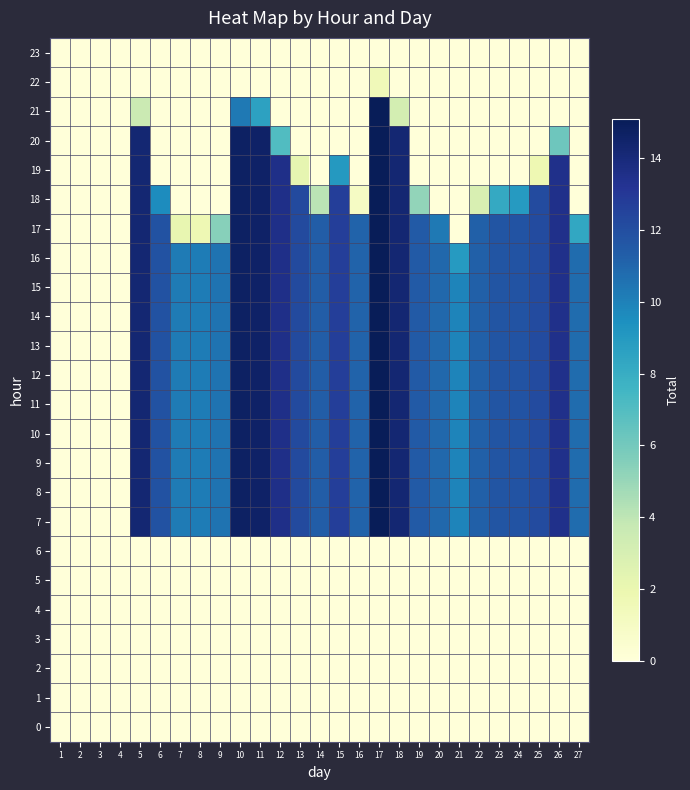

Reading left to right, transcribe all the data shown in this chart.

0: 1=0.0	2=0.0	3=0.0	4=0.0	5=0.0	6=0.0	7=0.0	8=0.0	9=0.0	10=0.0	11=0.0	12=0.0	13=0.0	14=0.0	15=0.0	16=0.0	17=0.0	18=0.0	19=0.0	20=0.0	21=0.0	22=0.0	23=0.0	24=0.0	25=0.0	26=0.0	27=0.0
1: 1=0.0	2=0.0	3=0.0	4=0.0	5=0.0	6=0.0	7=0.0	8=0.0	9=0.0	10=0.0	11=0.0	12=0.0	13=0.0	14=0.0	15=0.0	16=0.0	17=0.0	18=0.0	19=0.0	20=0.0	21=0.0	22=0.0	23=0.0	24=0.0	25=0.0	26=0.0	27=0.0
2: 1=0.0	2=0.0	3=0.0	4=0.0	5=0.0	6=0.0	7=0.0	8=0.0	9=0.0	10=0.0	11=0.0	12=0.0	13=0.0	14=0.0	15=0.0	16=0.0	17=0.0	18=0.0	19=0.0	20=0.0	21=0.0	22=0.0	23=0.0	24=0.0	25=0.0	26=0.0	27=0.0
3: 1=0.0	2=0.0	3=0.0	4=0.0	5=0.0	6=0.0	7=0.0	8=0.0	9=0.0	10=0.0	11=0.0	12=0.0	13=0.0	14=0.0	15=0.0	16=0.0	17=0.0	18=0.0	19=0.0	20=0.0	21=0.0	22=0.0	23=0.0	24=0.0	25=0.0	26=0.0	27=0.0
4: 1=0.0	2=0.0	3=0.0	4=0.0	5=0.0	6=0.0	7=0.0	8=0.0	9=0.0	10=0.0	11=0.0	12=0.0	13=0.0	14=0.0	15=0.0	16=0.0	17=0.0	18=0.0	19=0.0	20=0.0	21=0.0	22=0.0	23=0.0	24=0.0	25=0.0	26=0.0	27=0.0
5: 1=0.0	2=0.0	3=0.0	4=0.0	5=0.0	6=0.0	7=0.0	8=0.0	9=0.0	10=0.0	11=0.0	12=0.0	13=0.0	14=0.0	15=0.0	16=0.0	17=0.0	18=0.0	19=0.0	20=0.0	21=0.0	22=0.0	23=0.0	24=0.0	25=0.0	26=0.0	27=0.0
6: 1=0.0	2=0.0	3=0.0	4=0.0	5=0.0	6=0.0	7=0.0	8=0.0	9=0.0	10=0.0	11=0.0	12=0.0	13=0.0	14=0.0	15=0.0	16=0.0	17=0.0	18=0.0	19=0.0	20=0.0	21=0.0	22=0.0	23=0.0	24=0.0	25=0.0	26=0.0	27=0.0
7: 1=0.0	2=0.0	3=0.0	4=0.0	5=14.2	6=11.8	7=10.2	8=10.2	9=10.5	10=14.7	11=14.6	12=13.5	13=12.2	14=11.4	15=12.7	16=11.1	17=15.1	18=14.2	19=11.4	20=10.9	21=9.9	22=11.3	23=11.7	24=11.8	25=12.2	26=13.5	27=10.8
8: 1=0.0	2=0.0	3=0.0	4=0.0	5=14.2	6=11.8	7=10.2	8=10.2	9=10.5	10=14.7	11=14.6	12=13.5	13=12.2	14=11.4	15=12.7	16=11.1	17=15.1	18=14.2	19=11.4	20=10.9	21=9.9	22=11.3	23=11.7	24=11.8	25=12.2	26=13.5	27=10.8
9: 1=0.0	2=0.0	3=0.0	4=0.0	5=14.2	6=11.8	7=10.2	8=10.2	9=10.5	10=14.7	11=14.6	12=13.5	13=12.2	14=11.4	15=12.7	16=11.1	17=15.1	18=14.2	19=11.4	20=10.9	21=9.9	22=11.3	23=11.7	24=11.8	25=12.2	26=13.5	27=10.8
10: 1=0.0	2=0.0	3=0.0	4=0.0	5=14.2	6=11.8	7=10.2	8=10.2	9=10.5	10=14.7	11=14.6	12=13.5	13=12.2	14=11.4	15=12.7	16=11.1	17=15.1	18=14.2	19=11.4	20=10.9	21=9.9	22=11.3	23=11.7	24=11.8	25=12.2	26=13.5	27=10.8
11: 1=0.0	2=0.0	3=0.0	4=0.0	5=14.2	6=11.8	7=10.2	8=10.2	9=10.5	10=14.7	11=14.6	12=13.5	13=12.2	14=11.4	15=12.7	16=11.1	17=15.1	18=14.2	19=11.4	20=10.9	21=9.9	22=11.3	23=11.7	24=11.8	25=12.2	26=13.5	27=10.8
12: 1=0.0	2=0.0	3=0.0	4=0.0	5=14.2	6=11.8	7=10.2	8=10.2	9=10.5	10=14.7	11=14.6	12=13.5	13=12.2	14=11.4	15=12.7	16=11.1	17=15.1	18=14.2	19=11.4	20=10.9	21=9.9	22=11.3	23=11.7	24=11.8	25=12.2	26=13.5	27=10.8
13: 1=0.0	2=0.0	3=0.0	4=0.0	5=14.2	6=11.8	7=10.2	8=10.2	9=10.5	10=14.7	11=14.6	12=13.5	13=12.2	14=11.4	15=12.7	16=11.1	17=15.1	18=14.2	19=11.4	20=10.9	21=9.9	22=11.3	23=11.7	24=11.8	25=12.2	26=13.5	27=10.8
14: 1=0.0	2=0.0	3=0.0	4=0.0	5=14.2	6=11.8	7=10.2	8=10.2	9=10.5	10=14.7	11=14.6	12=13.5	13=12.2	14=11.4	15=12.7	16=11.1	17=15.1	18=14.2	19=11.4	20=10.9	21=9.9	22=11.3	23=11.7	24=11.8	25=12.2	26=13.5	27=10.8
15: 1=0.0	2=0.0	3=0.0	4=0.0	5=14.2	6=11.8	7=10.2	8=10.2	9=10.5	10=14.7	11=14.6	12=13.5	13=12.2	14=11.4	15=12.7	16=11.1	17=15.1	18=14.2	19=11.4	20=10.9	21=9.9	22=11.3	23=11.7	24=11.8	25=12.2	26=13.5	27=10.8
16: 1=0.0	2=0.0	3=0.0	4=0.0	5=14.2	6=11.8	7=10.2	8=10.2	9=10.5	10=14.7	11=14.6	12=13.5	13=12.2	14=11.4	15=12.7	16=11.1	17=15.1	18=14.2	19=11.4	20=10.9	21=8.9	22=11.3	23=11.7	24=11.8	25=12.2	26=13.5	27=10.8
17: 1=0.0	2=0.0	3=0.0	4=0.0	5=14.2	6=11.8	7=2.1	8=1.7	9=5.5	10=14.7	11=14.6	12=13.5	13=12.2	14=11.4	15=12.7	16=11.1	17=15.1	18=14.2	19=11.4	20=10.3	21=0.0	22=11.3	23=11.7	24=11.8	25=12.2	26=13.5	27=8.3
18: 1=0.0	2=0.0	3=0.0	4=0.0	5=14.2	6=9.6	7=0.0	8=0.0	9=0.0	10=14.7	11=14.6	12=13.5	13=12.2	14=4.1	15=12.7	16=1.0	17=15.1	18=14.2	19=5.2	20=0.0	21=0.0	22=2.9	23=8.2	24=8.9	25=12.2	26=13.5	27=0.0
19: 1=0.0	2=0.0	3=0.0	4=0.0	5=14.2	6=0.0	7=0.0	8=0.0	9=0.0	10=14.7	11=14.6	12=13.5	13=2.2	14=0.0	15=9.0	16=0.0	17=15.1	18=14.2	19=0.0	20=0.0	21=0.0	22=0.0	23=0.0	24=0.0	25=1.8	26=13.5	27=0.0
20: 1=0.0	2=0.0	3=0.0	4=0.0	5=14.2	6=0.0	7=0.0	8=0.0	9=0.0	10=14.7	11=14.6	12=7.0	13=0.0	14=0.0	15=0.0	16=0.0	17=15.1	18=14.2	19=0.0	20=0.0	21=0.0	22=0.0	23=0.0	24=0.0	25=0.0	26=6.2	27=0.0
21: 1=0.0	2=0.0	3=0.0	4=0.0	5=3.6	6=0.0	7=0.0	8=0.0	9=0.0	10=10.3	11=8.6	12=0.0	13=0.0	14=0.0	15=0.0	16=0.0	17=15.1	18=3.1	19=0.0	20=0.0	21=0.0	22=0.0	23=0.0	24=0.0	25=0.0	26=0.0	27=0.0
22: 1=0.0	2=0.0	3=0.0	4=0.0	5=0.0	6=0.0	7=0.0	8=0.0	9=0.0	10=0.0	11=0.0	12=0.0	13=0.0	14=0.0	15=0.0	16=0.0	17=1.5	18=0.0	19=0.0	20=0.0	21=0.0	22=0.0	23=0.0	24=0.0	25=0.0	26=0.0	27=0.0
23: 1=0.0	2=0.0	3=0.0	4=0.0	5=0.0	6=0.0	7=0.0	8=0.0	9=0.0	10=0.0	11=0.0	12=0.0	13=0.0	14=0.0	15=0.0	16=0.0	17=0.0	18=0.0	19=0.0	20=0.0	21=0.0	22=0.0	23=0.0	24=0.0	25=0.0	26=0.0	27=0.0